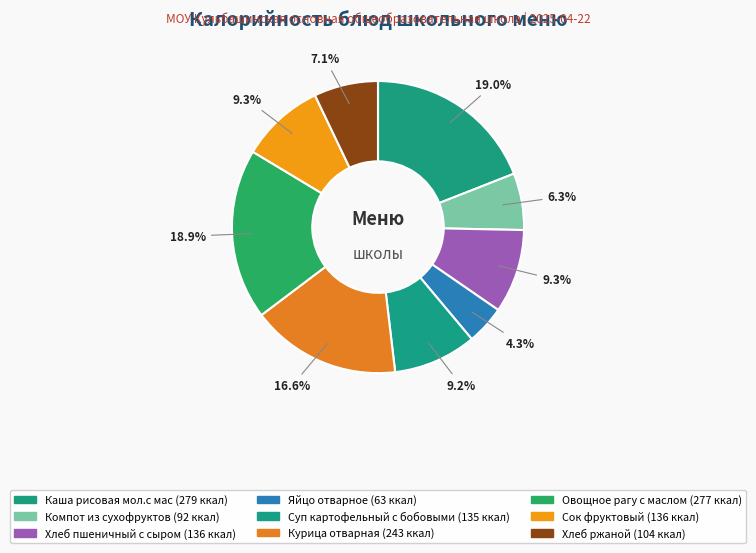

Is Курица отварная the majority of the pie?

No